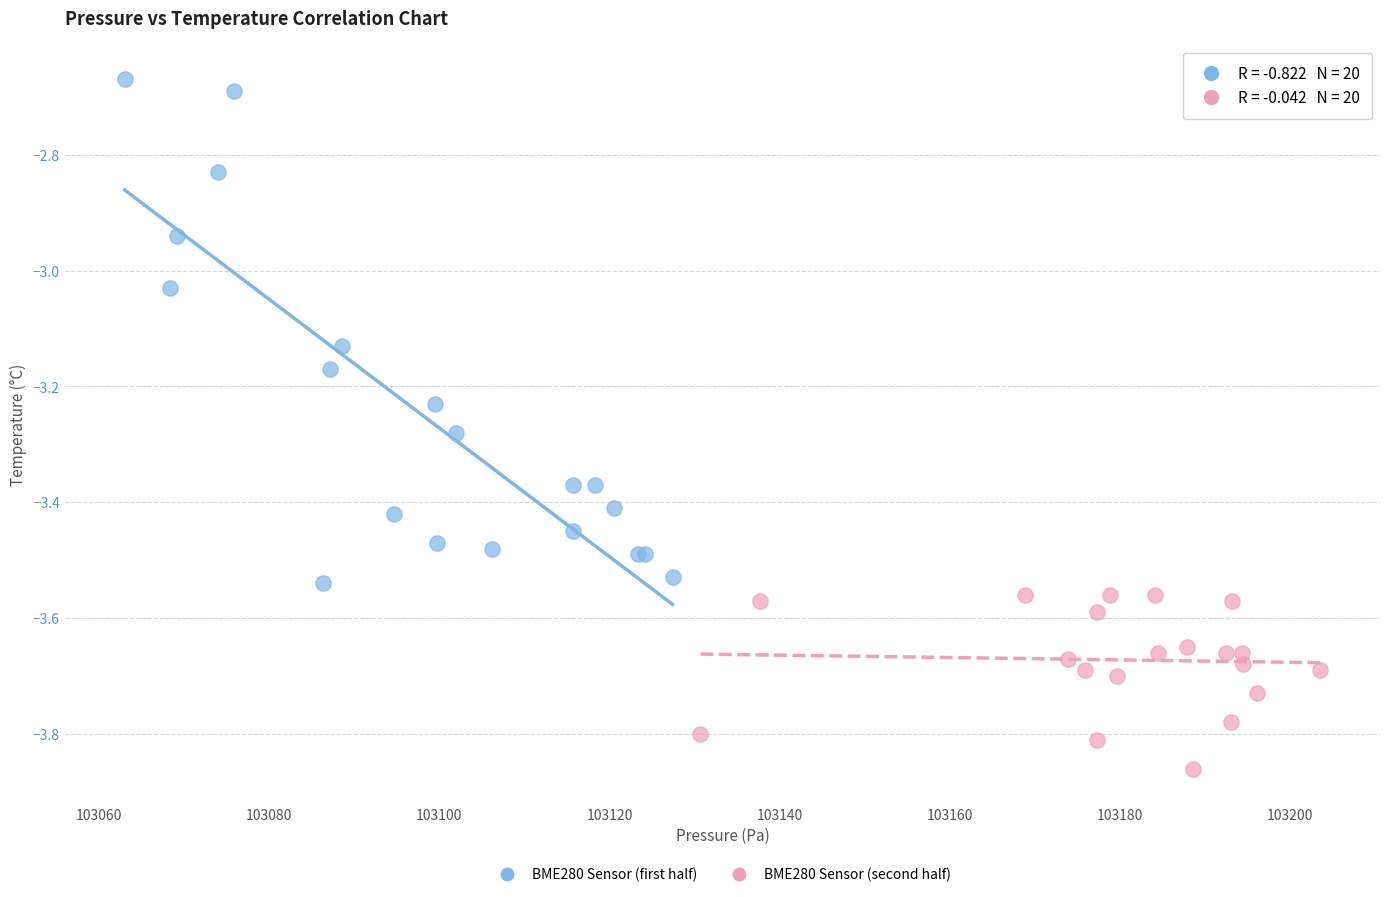

Which series has the largest Y range (max minus min)?

BME280 Sensor (first half)